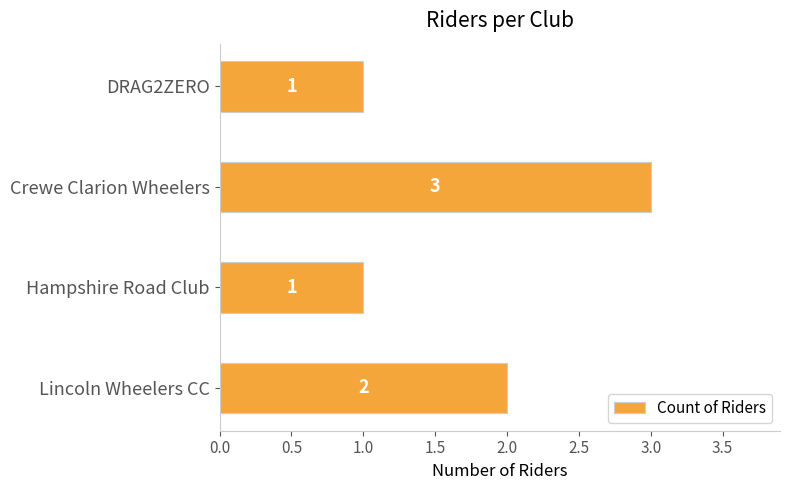

Which has a higher value, Crewe Clarion Wheelers or DRAG2ZERO?

Crewe Clarion Wheelers